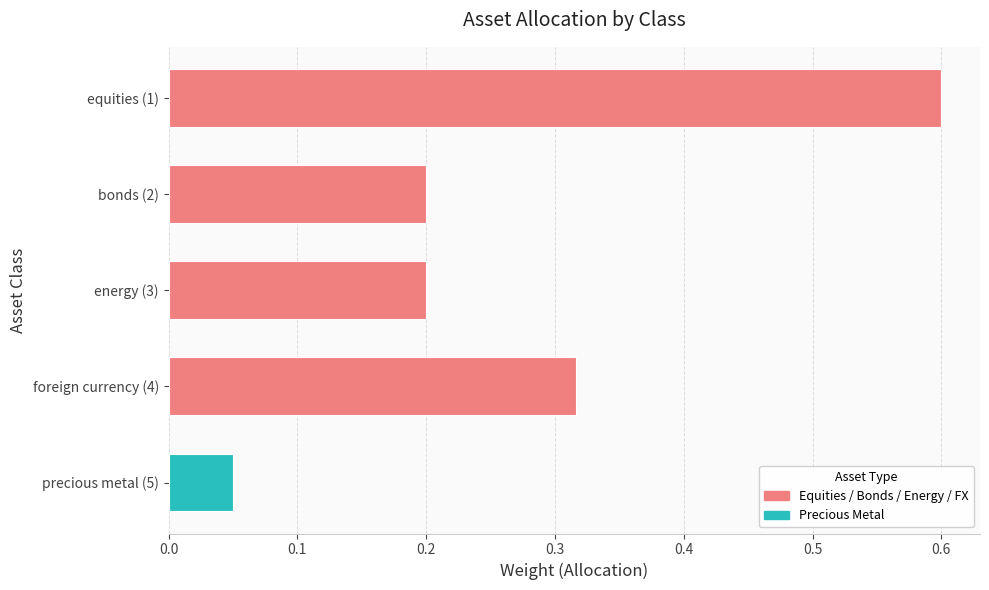

What is the maximum value shown in the chart?

0.6